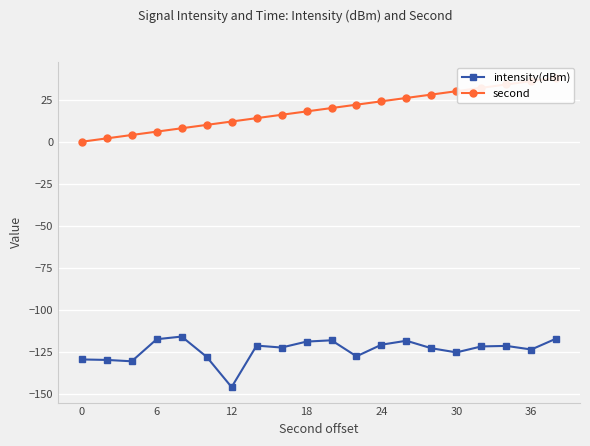

Is this an area chart (filled region under the line)?

No